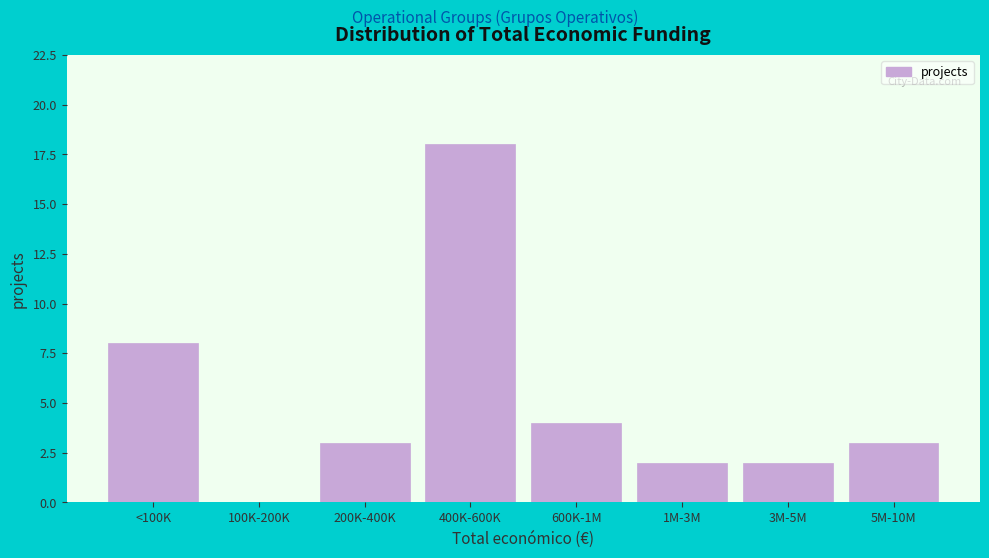

Reading left to right, what are all the values shown in this chart?

<100K=8	100K-200K=0	200K-400K=3	400K-600K=18	600K-1M=4	1M-3M=2	3M-5M=2	5M-10M=3